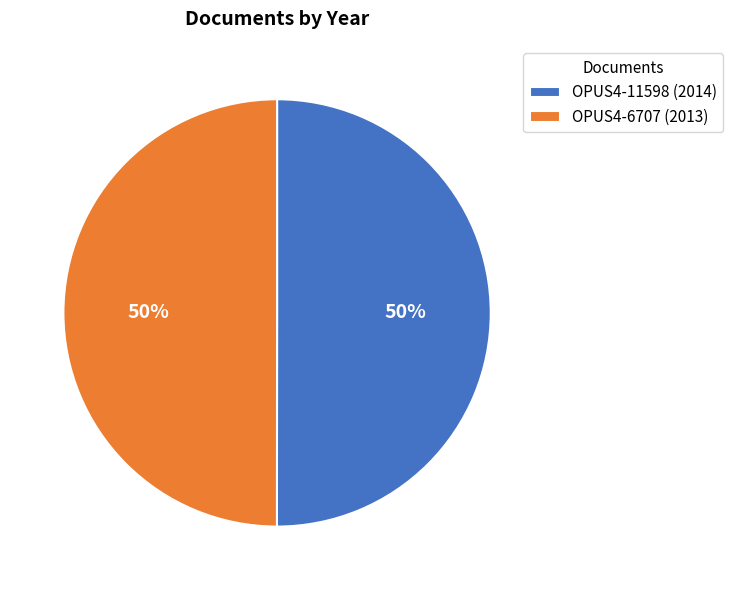

The OPUS4-6707 slice represents 38% of the pie. True or false?

False